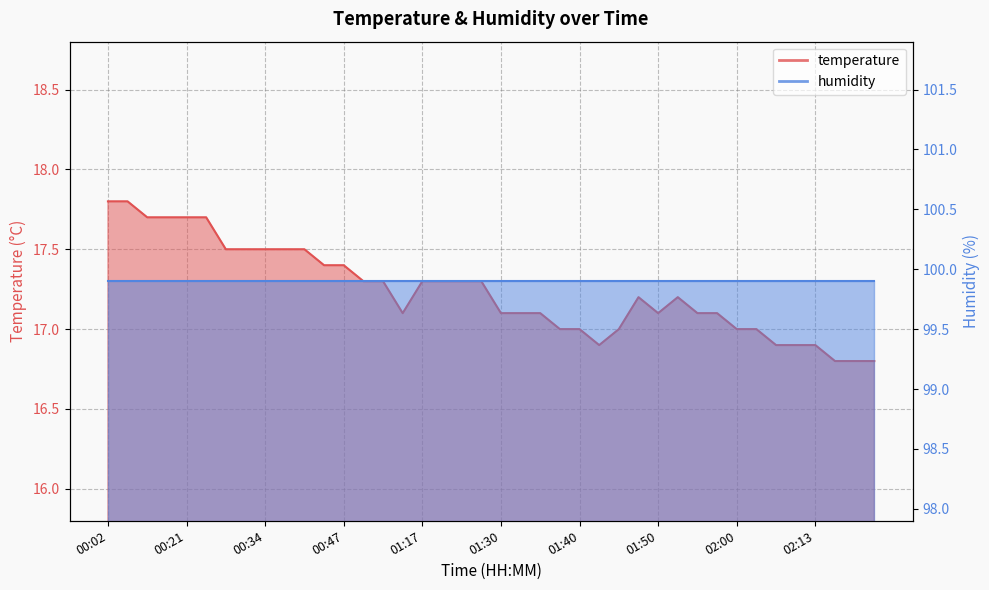

How many values are below 17?

7